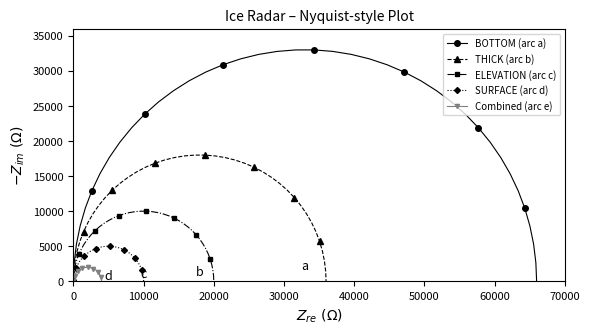

What is the average value of the THICK (arc b) series?

11166.6